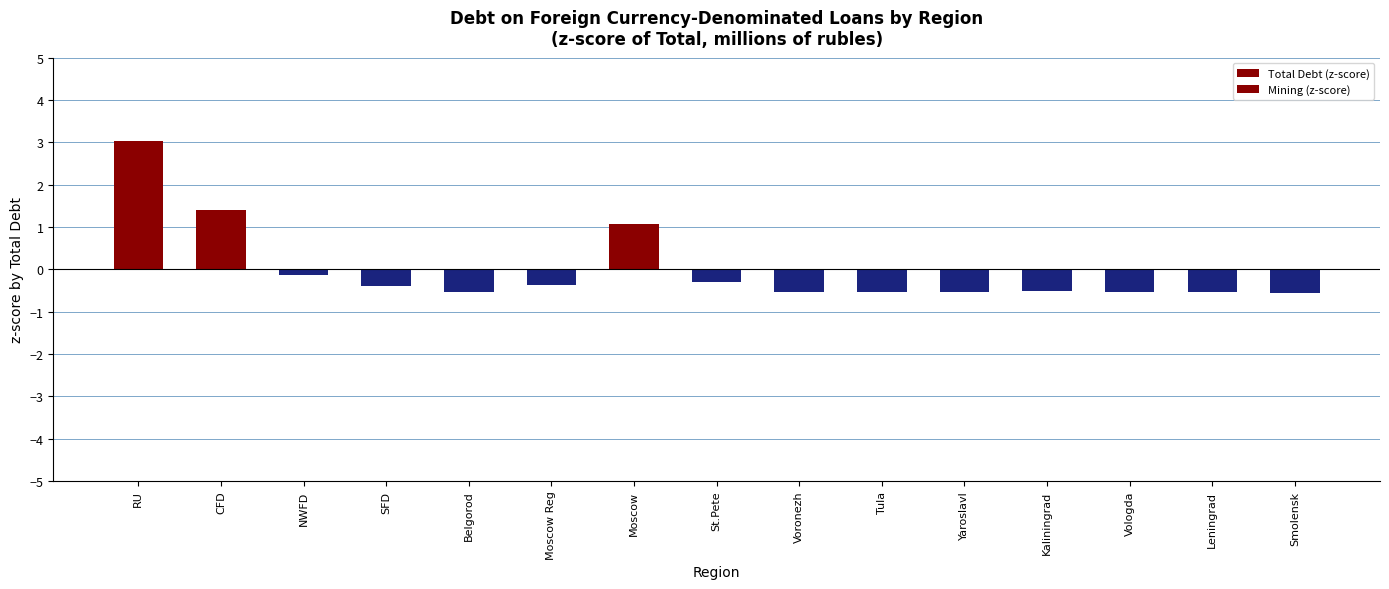

How many data points does each series have?

15